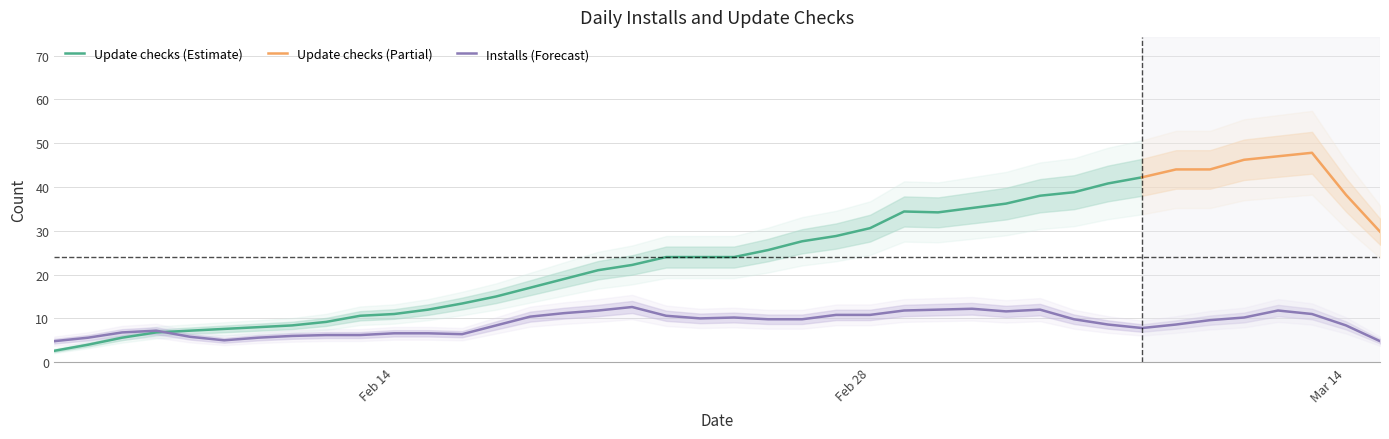

True or false: Installs and Update checks cross at least once.

True